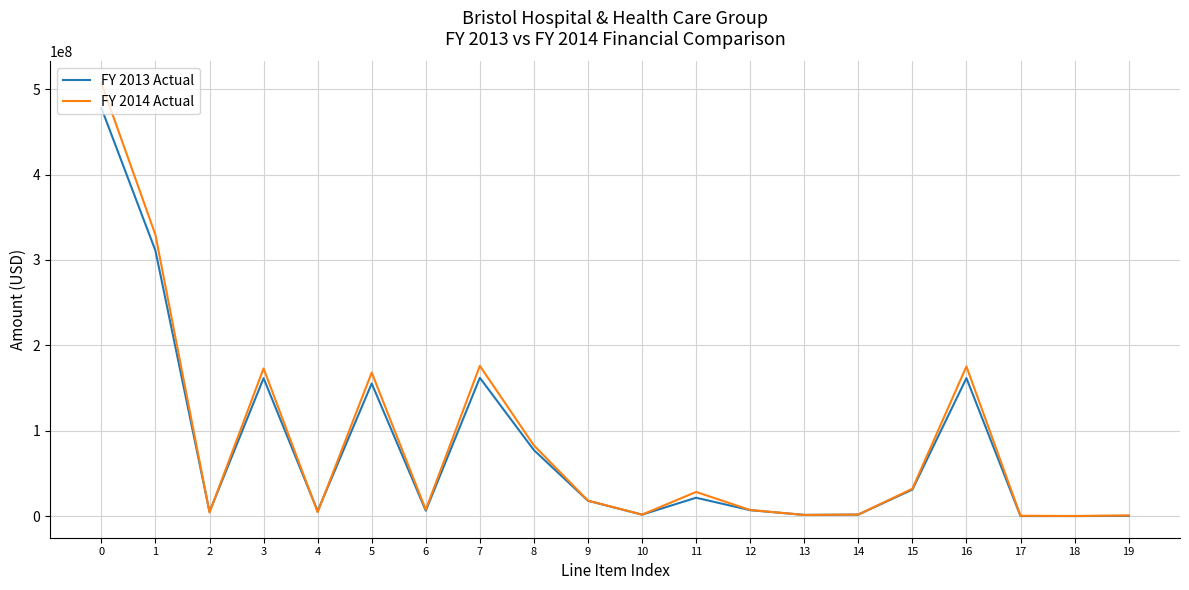

Rank the series by their maximum value, from highest to lowest.

FY 2014 Actual, FY 2013 Actual